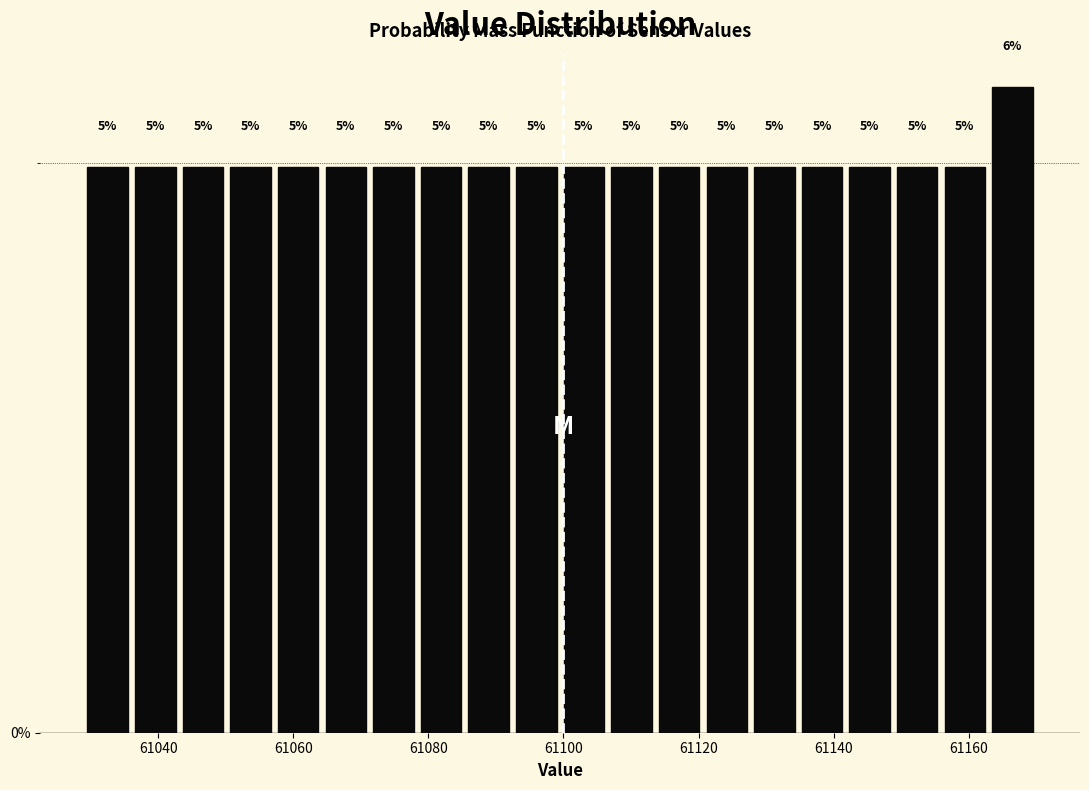

Around what value on the x-axis is the tallest bar? Give the approximate position of its centre, as read against the axis.

61166